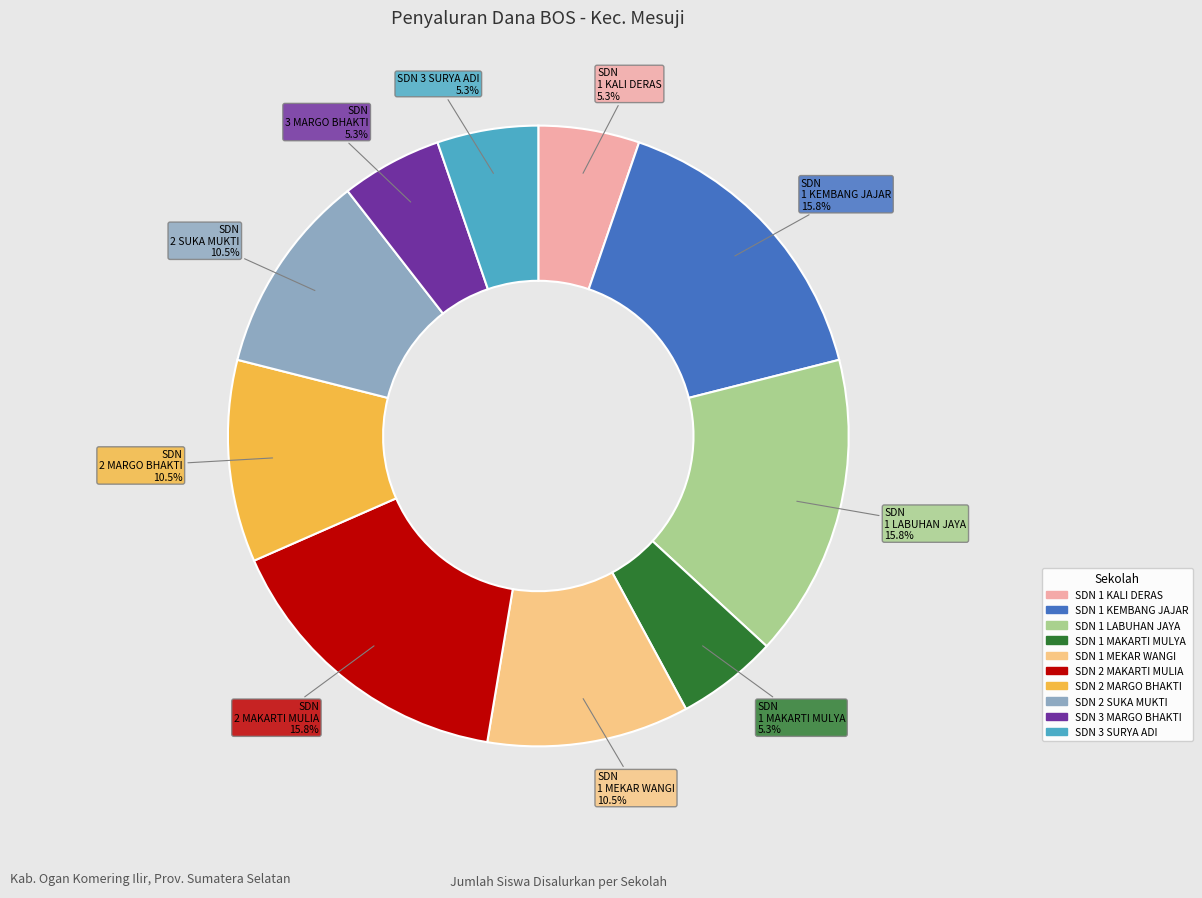

Count the number of slices in the pie.

10